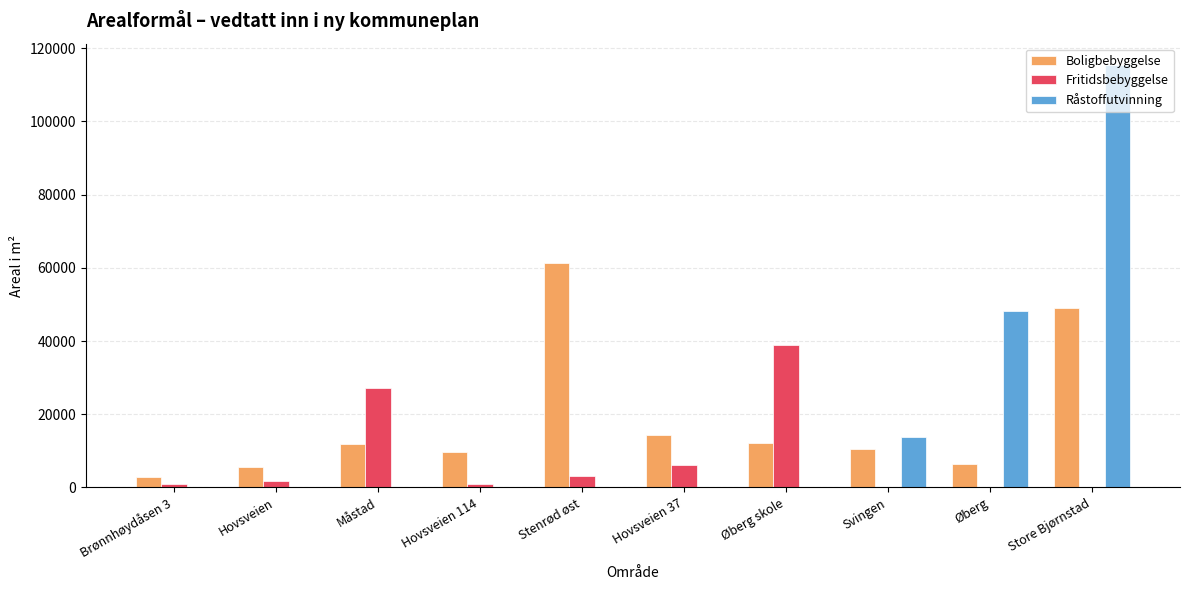

At which category is the sum across all series the highest?

Store Bjørnstad